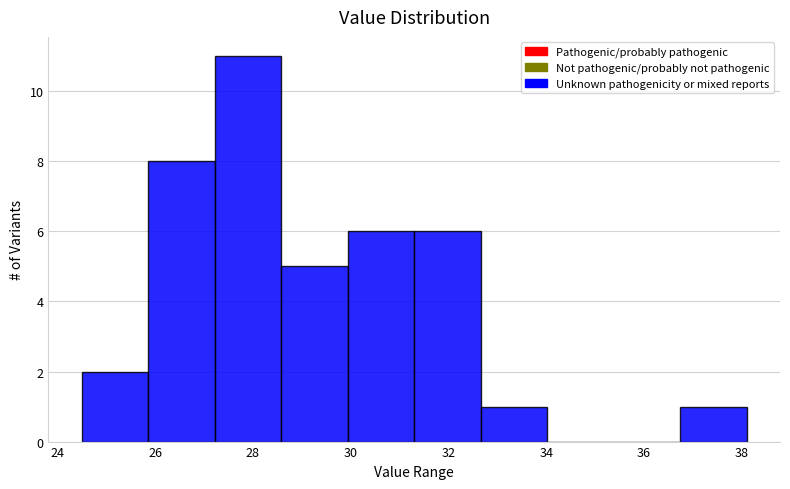

What is the height of the bar covering 31.30 to 32.66 on the x-axis? Neither the bar edges nor the heights are printed on the chart, so give them approximately, as read against the axes.

6